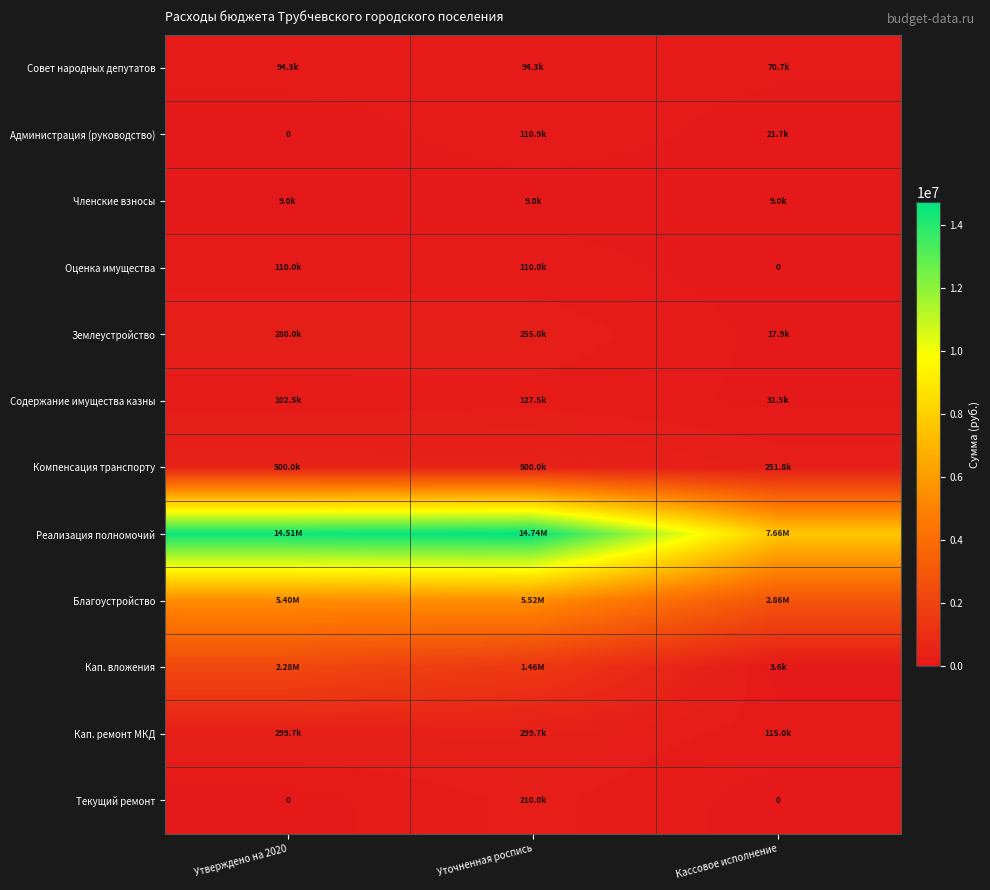

The Членские взносы series shows 9000.0 at Уточненная роспись. True or false?

True